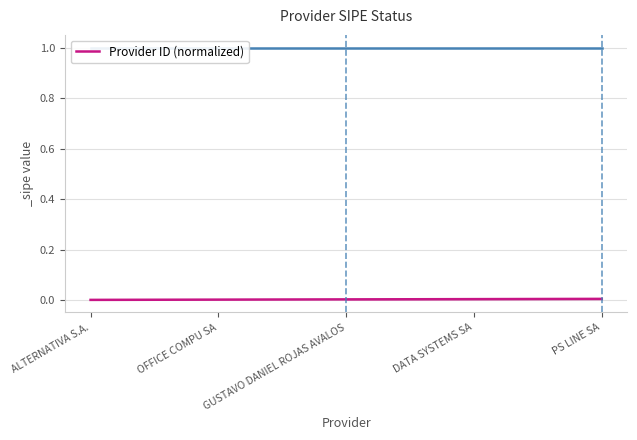

True or false: the data shows 0.0 at ALTERNATIVA S.A..

False